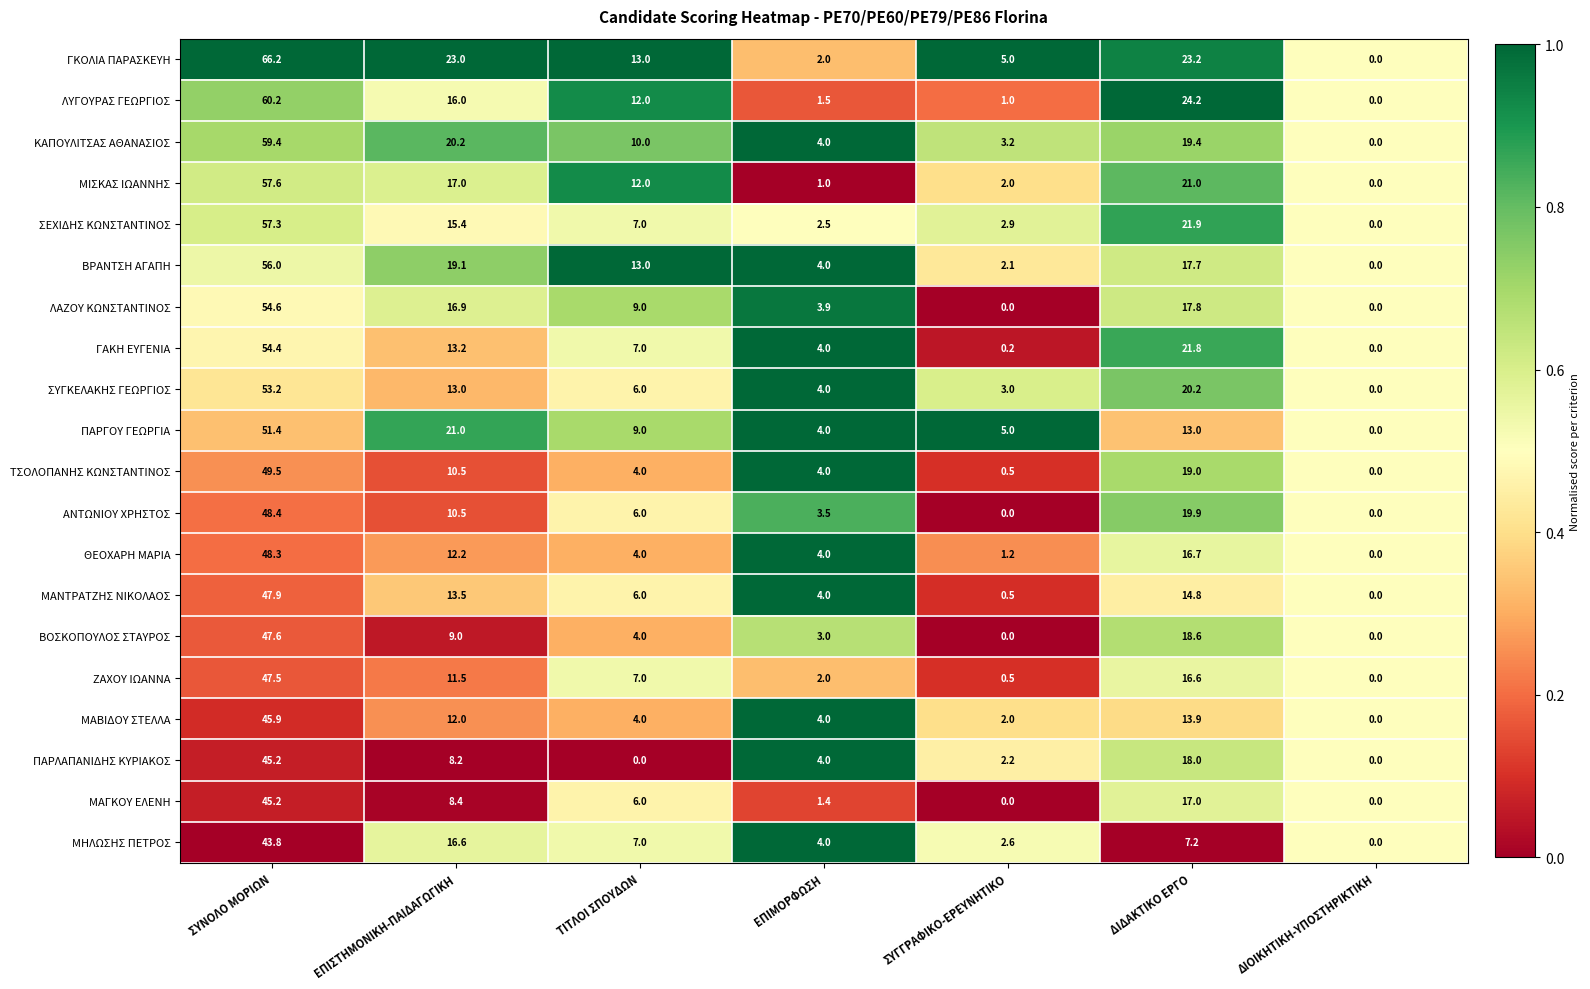

At which label does ΠΑΡΓΟΥ ΓΕΩΡΓΙΑ first exceed 9?

ΣΥΝΟΛΟ ΜΟΡΙΩΝ